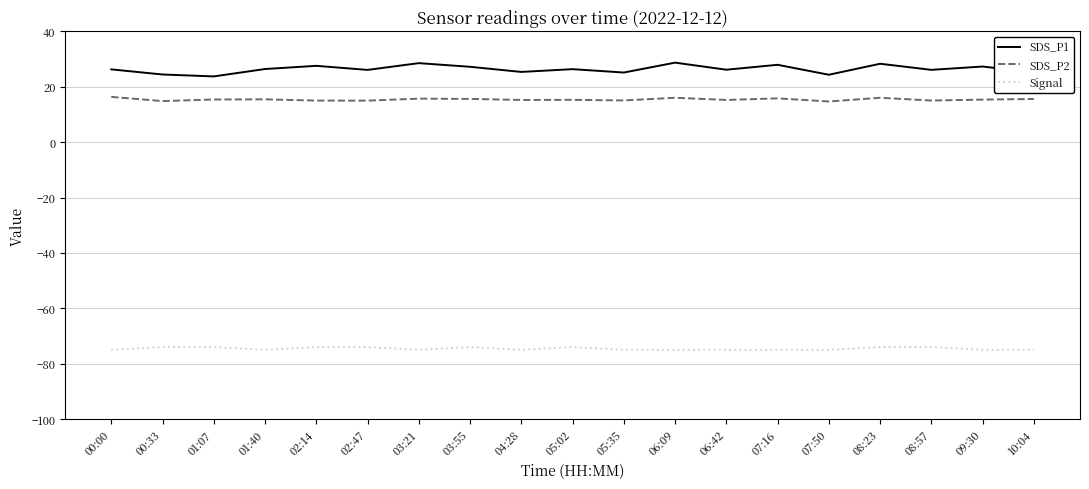

Is the value of SDS_P1 at 04:28 greater than the value of SDS_P2 at 07:16?

Yes